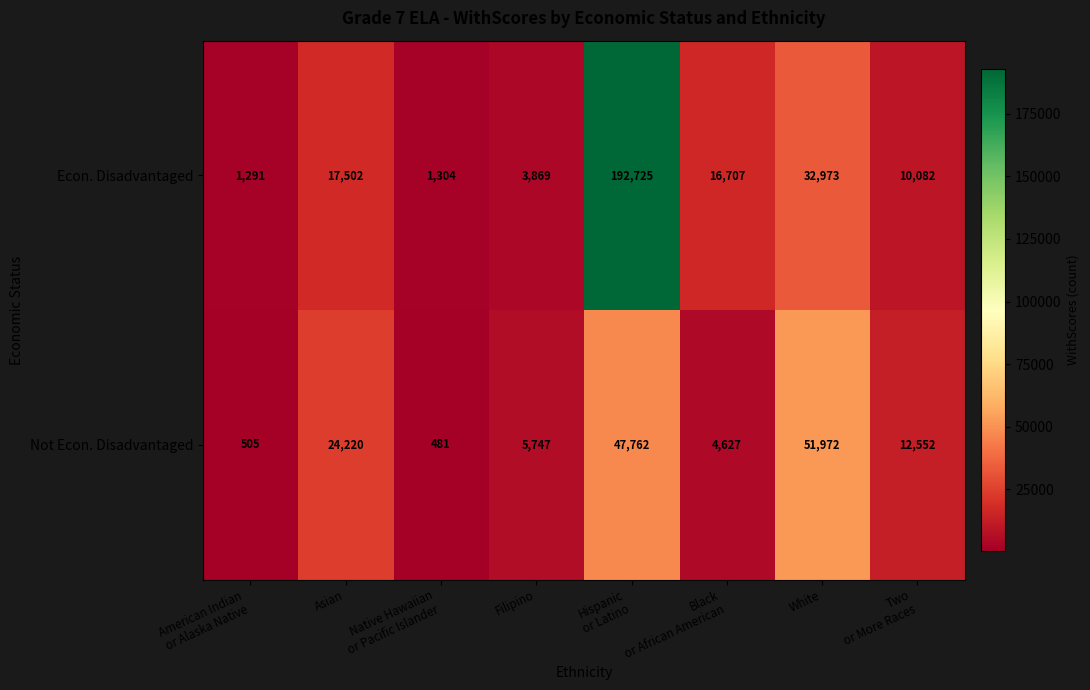

What is the difference between the maximum and minimum values in the Not Econ. Disadvantaged series?

51491